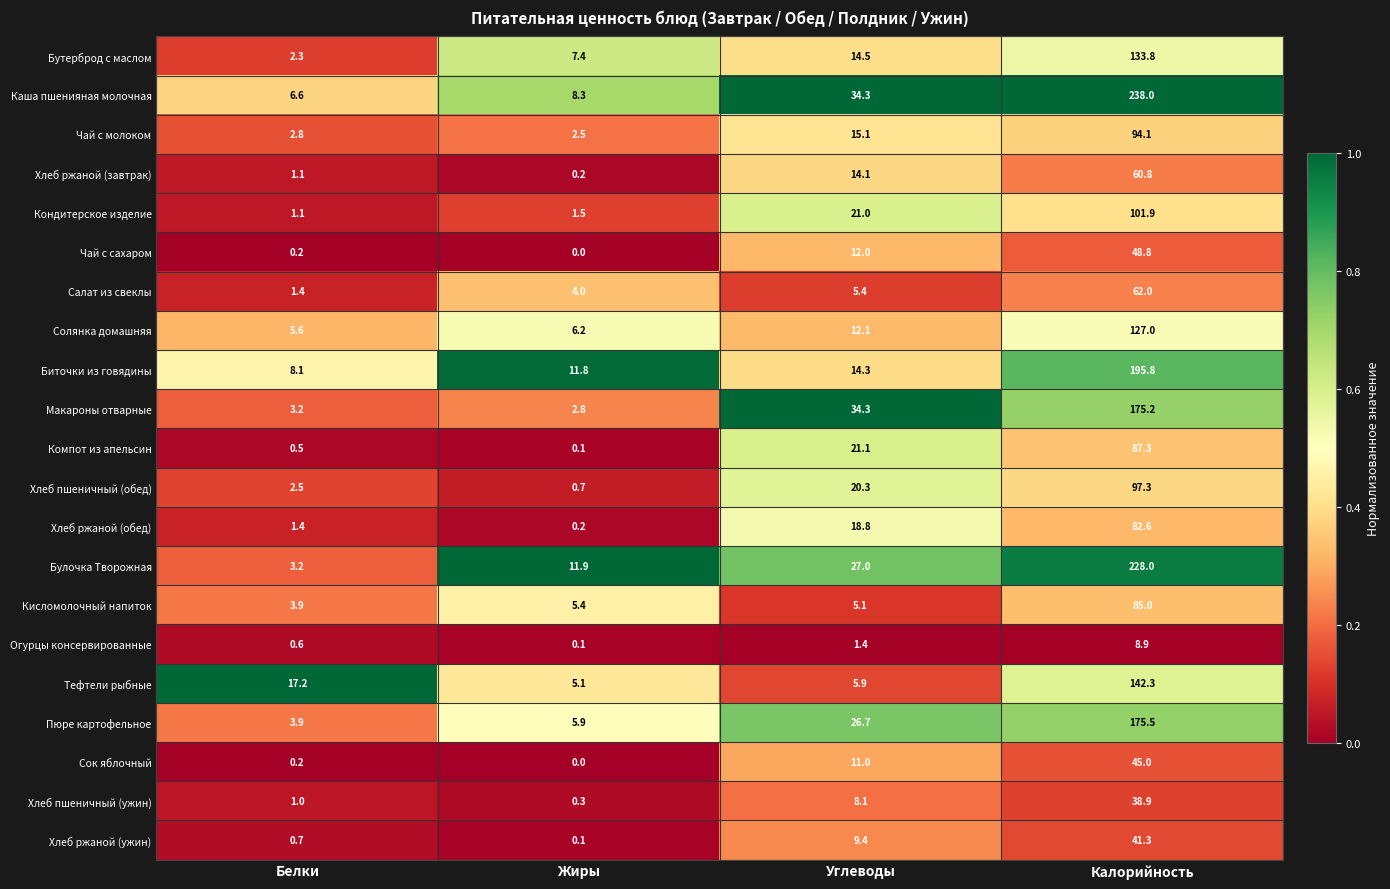

The Булочка Творожная series shows 228.0 at Калорийность. True or false?

True